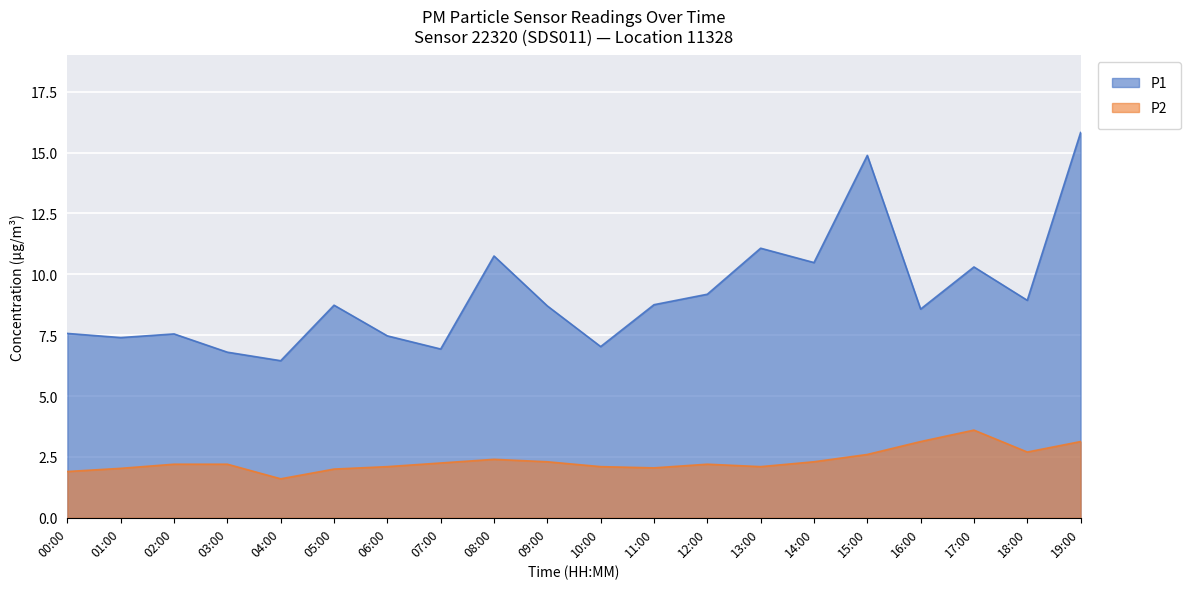

What is the difference between the highest and lowest values at 14:00?

8.2